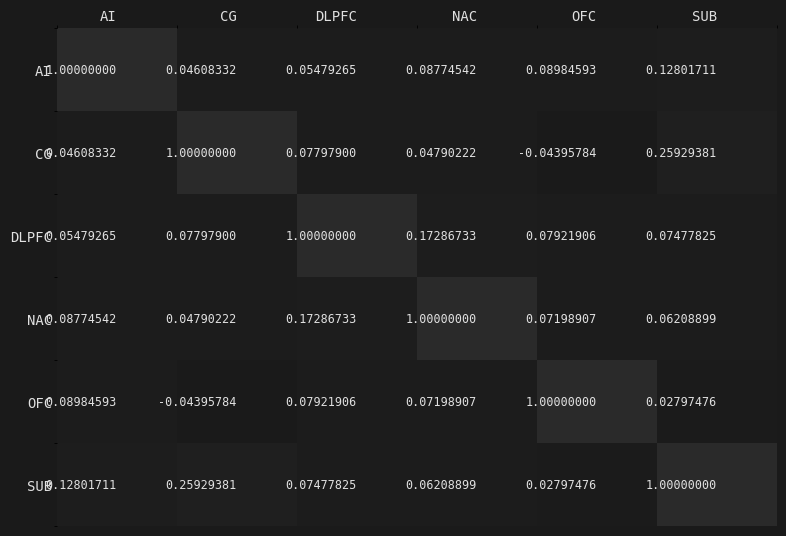

Rank the categories by NAC value from lowest to highest.

CG, SUB, OFC, AI, DLPFC, NAC